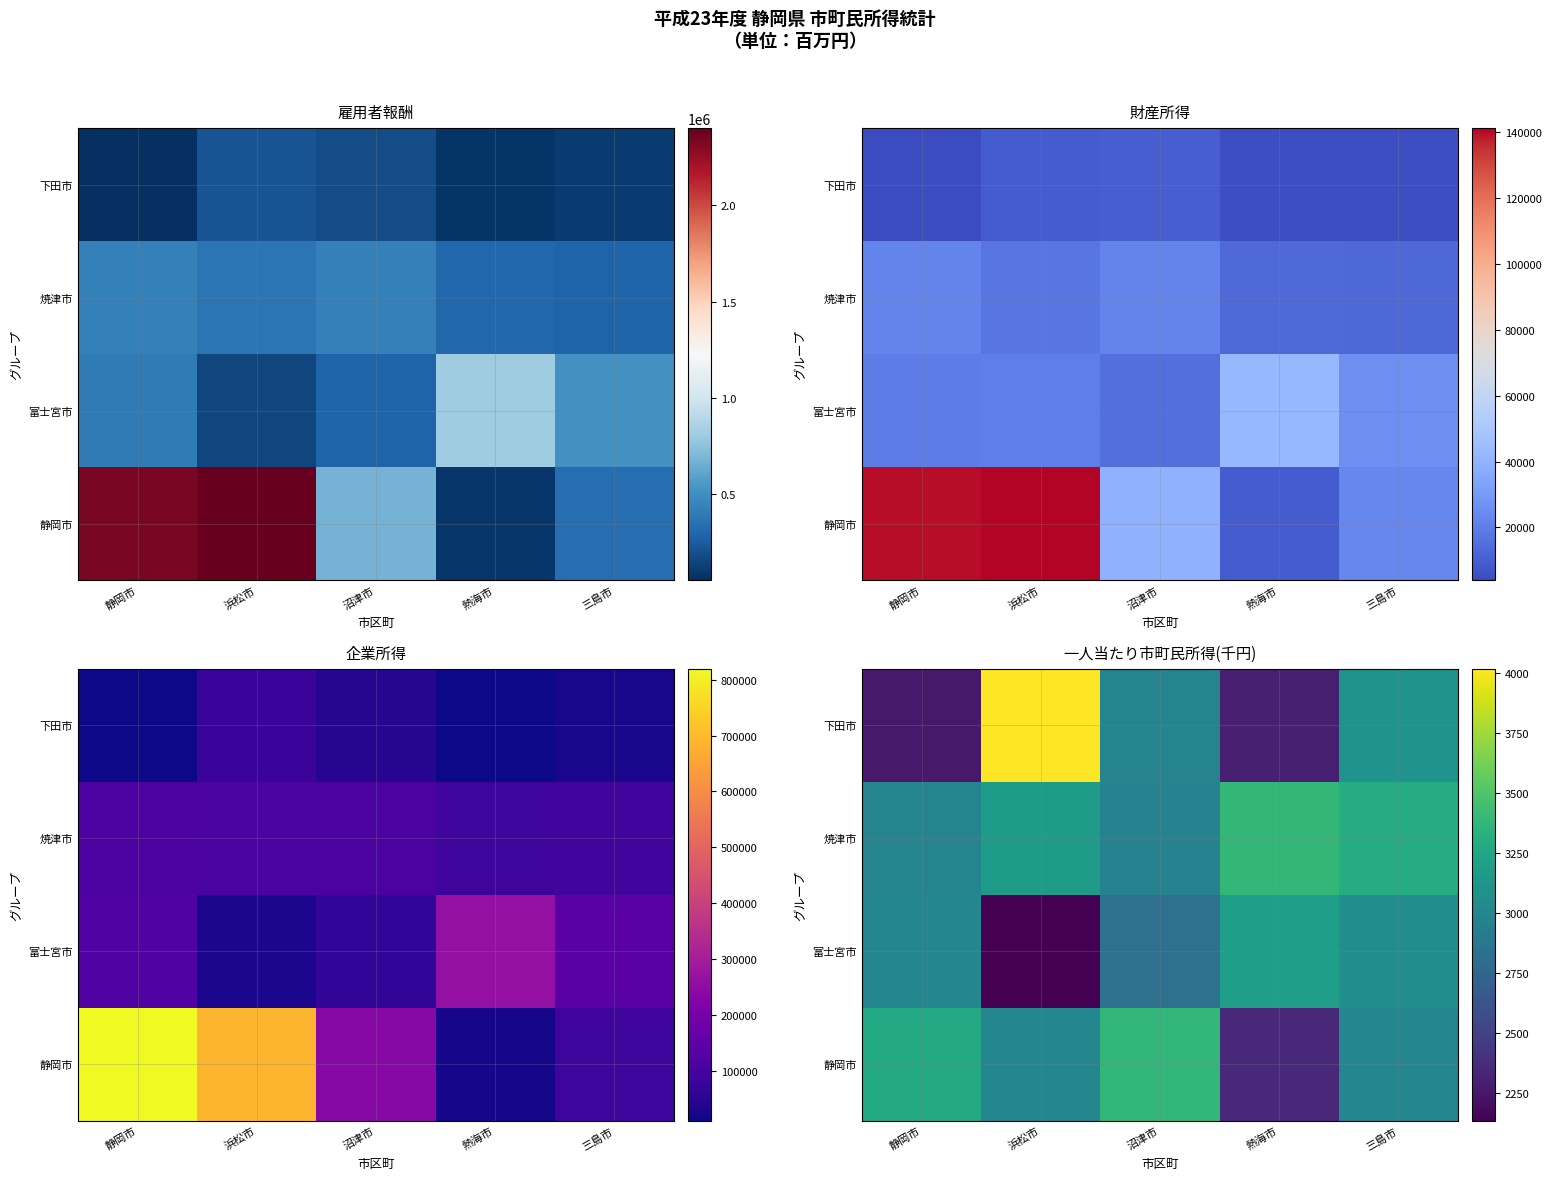

What is the total value across all series at 静岡市?

11519.9